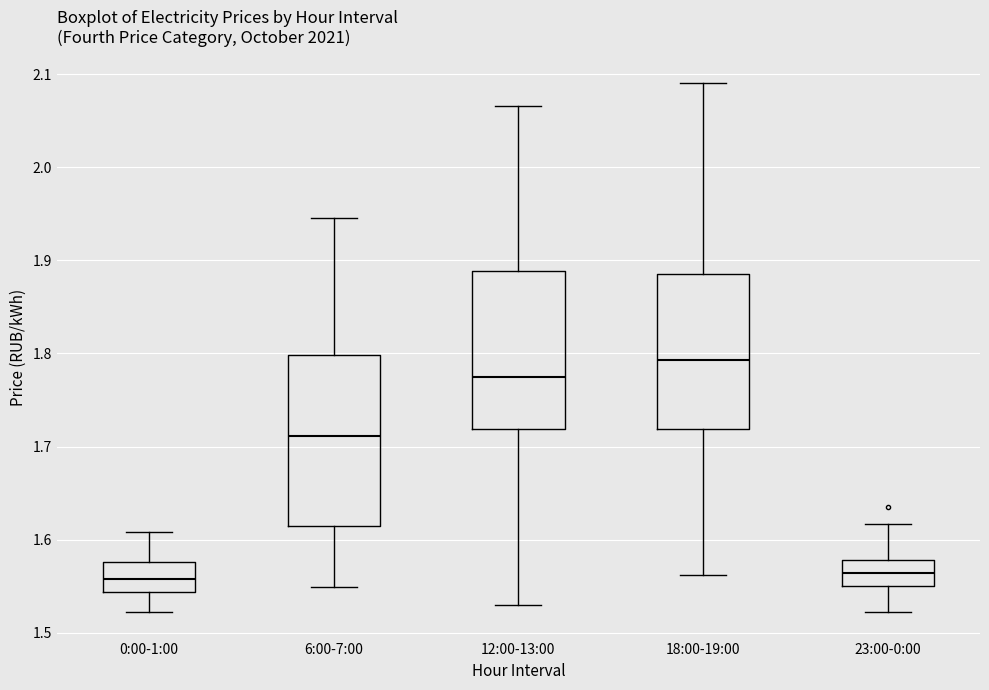

Where is the upper edge of the box for 0:00-1:00 on the y-axis? The values are not printed on the chart, so give them approximately, as read against the axis.

1.58